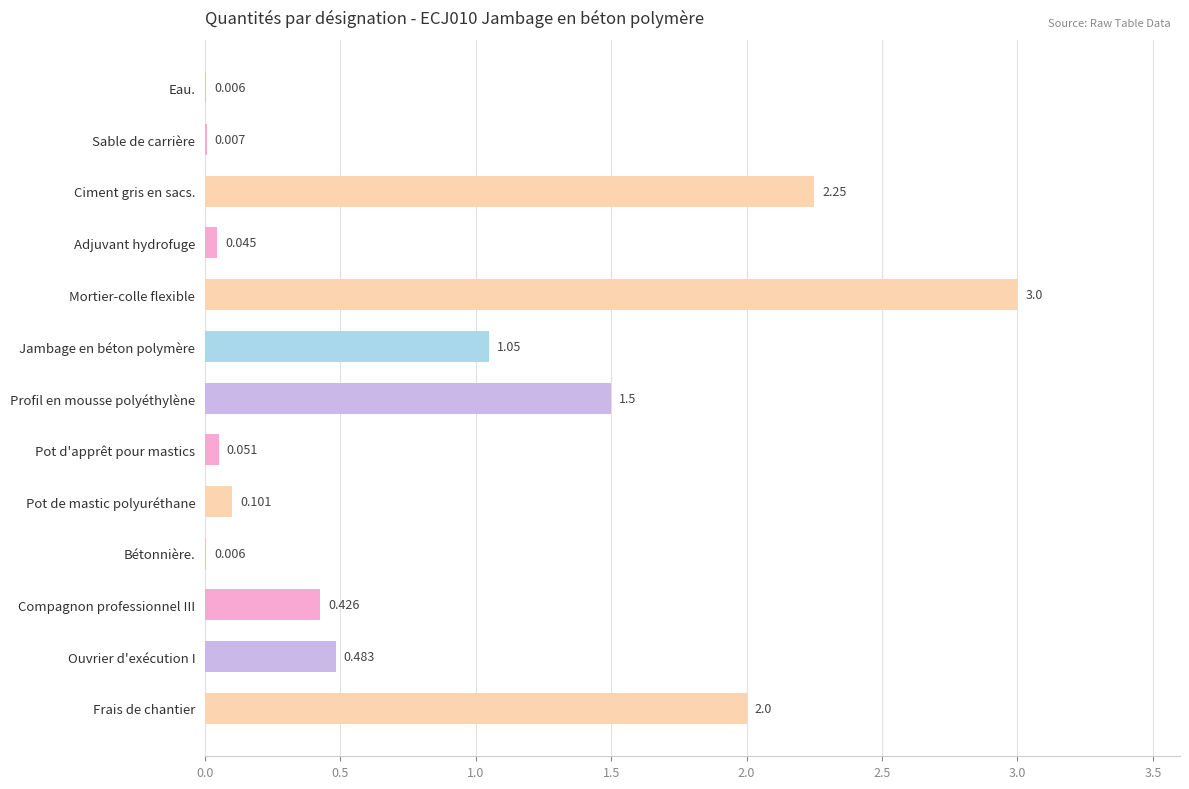

At which label is the value closest to 1?

Jambage en béton polymère